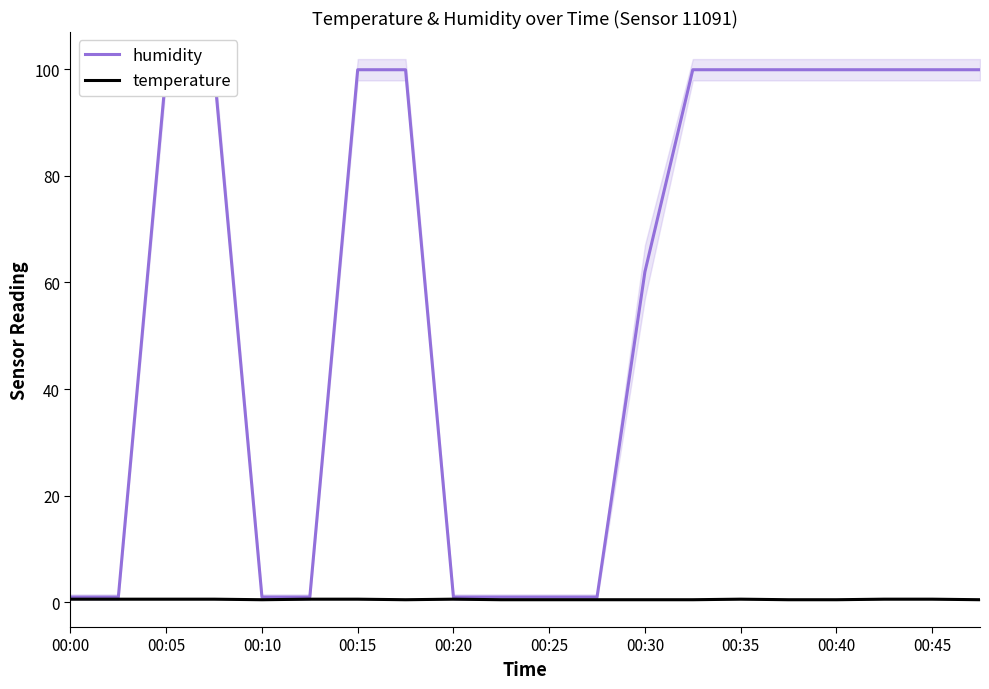

Does the chart have visible grid lines?

No